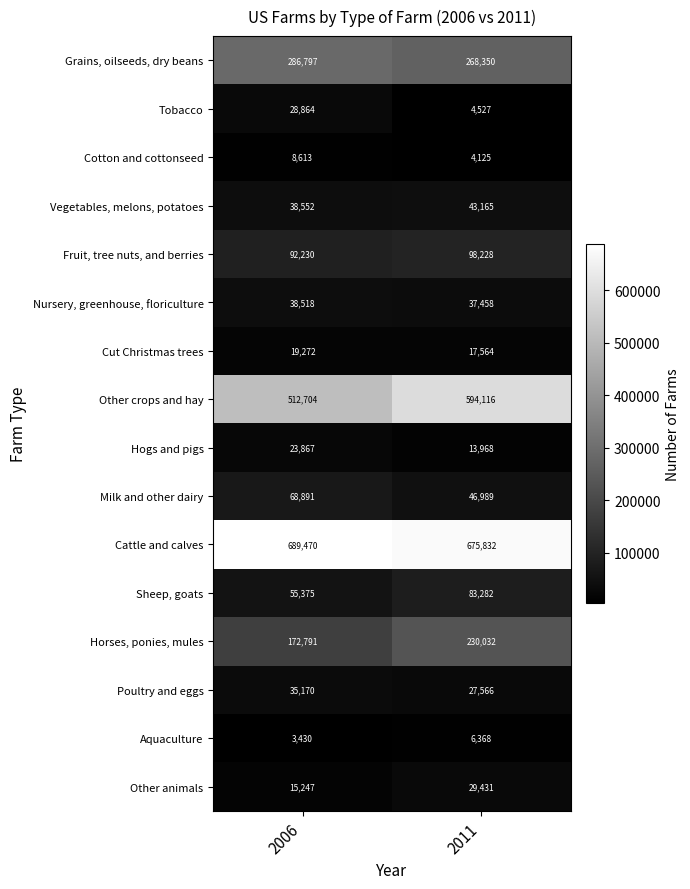

Rank the series at 2006 from highest to lowest value.

Cattle and calves, Other crops and hay, Grains, oilseeds, dry beans, Horses, ponies, mules, Fruit, tree nuts, and berries, Milk and other dairy, Sheep, goats, Vegetables, melons, potatoes, Nursery, greenhouse, floriculture, Poultry and eggs, Tobacco, Hogs and pigs, Cut Christmas trees, Other animals, Cotton and cottonseed, Aquaculture